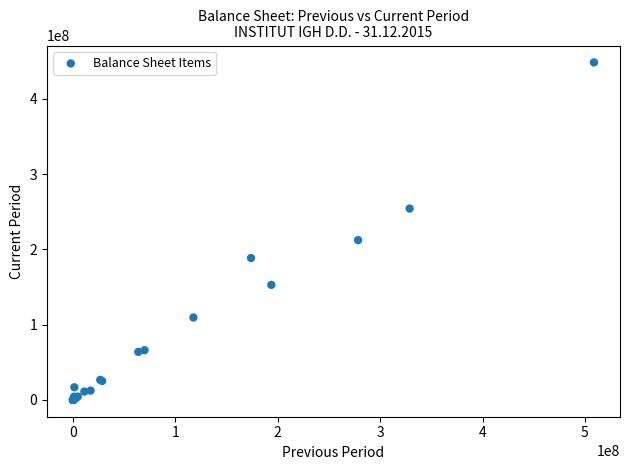

What Y value in the scatter plot is closest to 224308683?

212349791